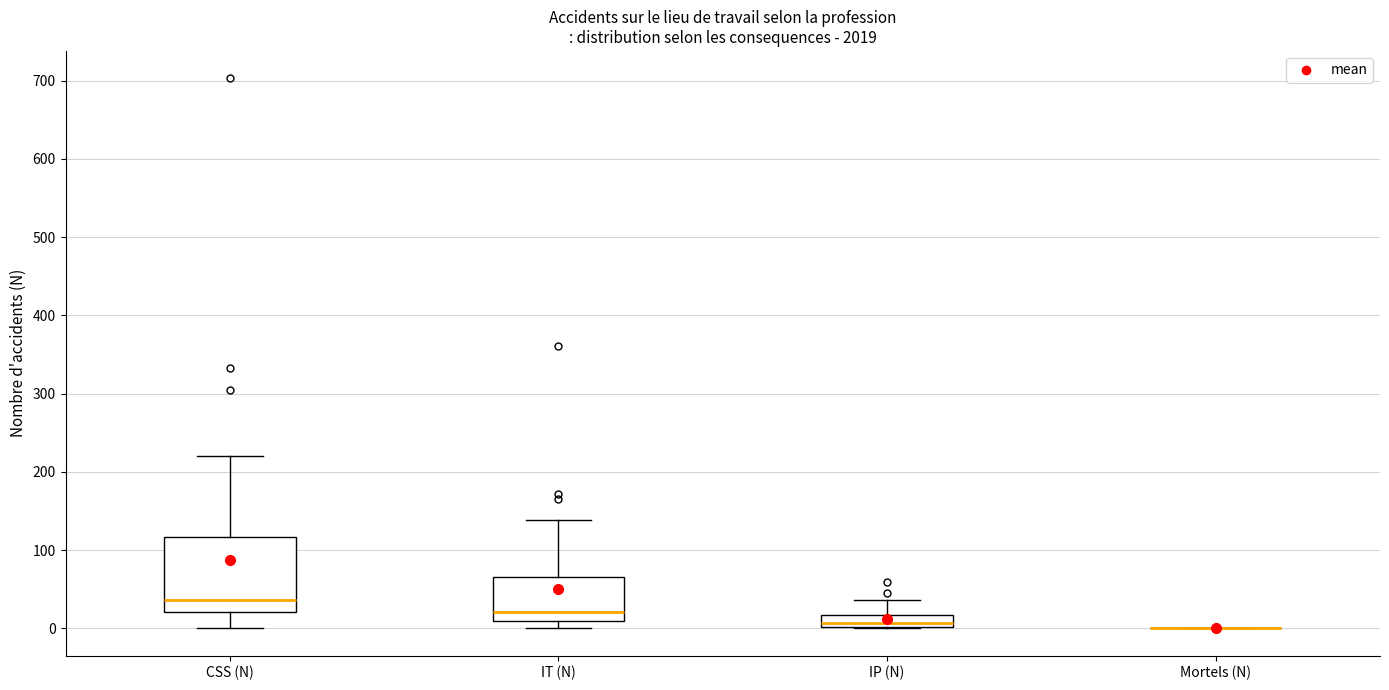

Reading left to right, read every box against the y-axis: the position of its median line, the range the box covers, and the ends of its whiskers. The values are not printed on the chart, so give them approximately, as read against the axis.

CSS (N): median 40, box 20 to 120, whiskers 0 to 220
IT (N): median 20, box 10 to 70, whiskers 0 to 140
IP (N): median 10, box 0 to 20, whiskers 0 to 40
Mortels (N): box collapsed to a line at 0, whiskers 0 to 0